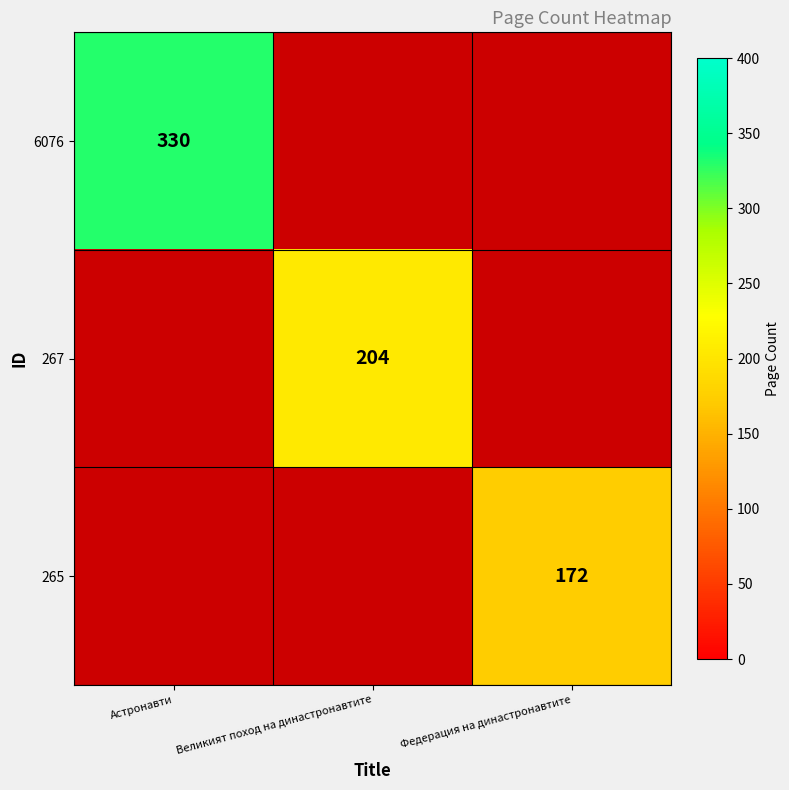

True or false: 265 has a value of 238 at Федерация на династронавтите.

False